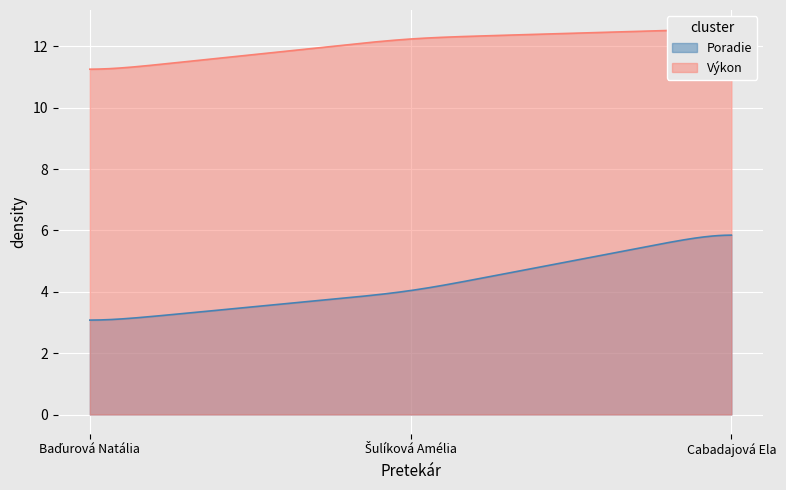

How many data points in Poradie are less than 4?

1